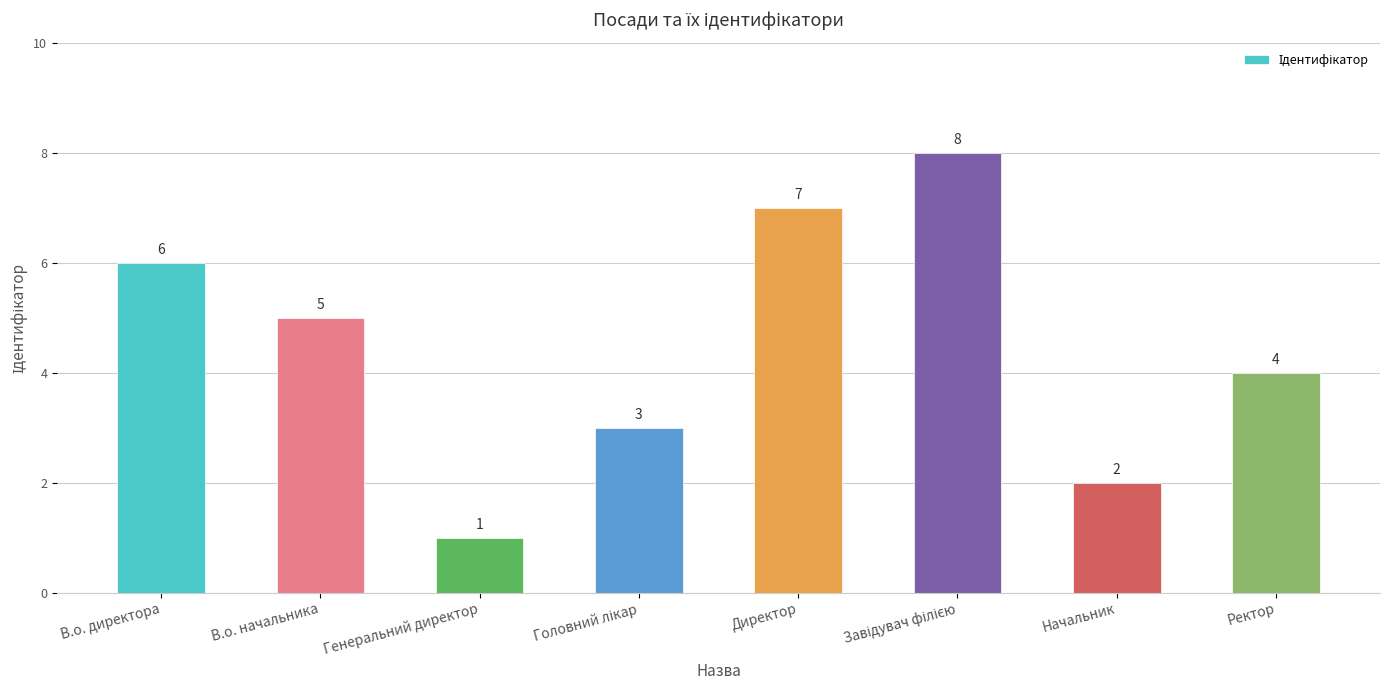

Where does the data first go above 5?

В.о. директора